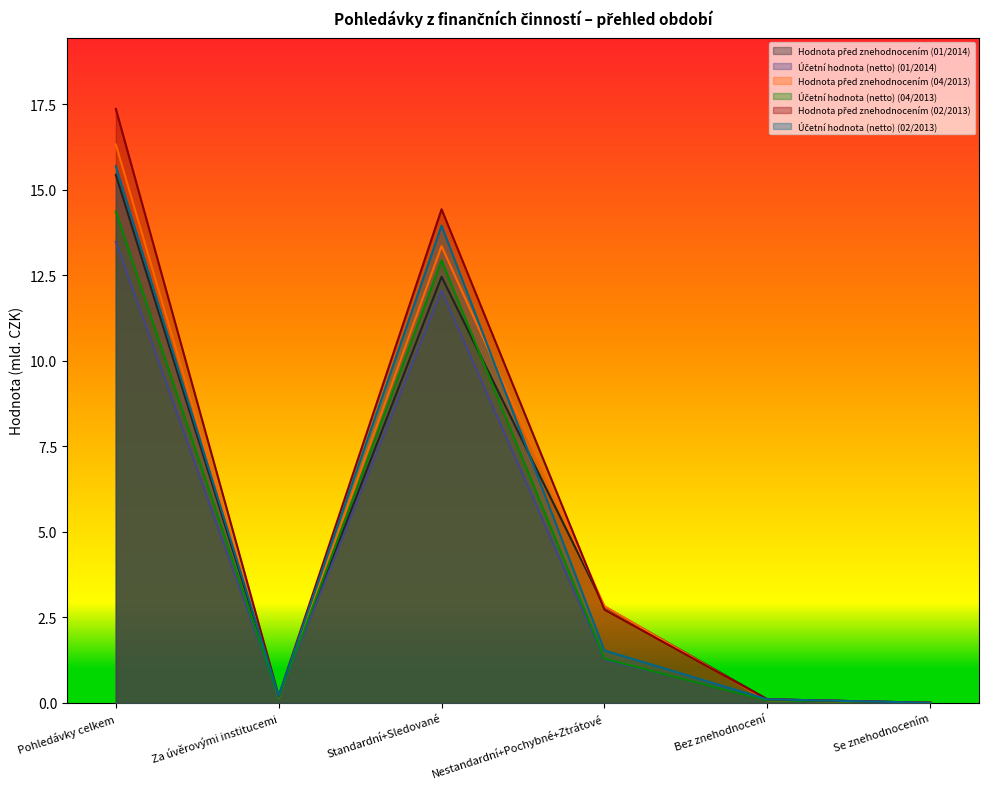

Where is Účetní hodnota (netto) (04/2013) nearest to the value 7?

Nestandardní+Pochybné+Ztrátové